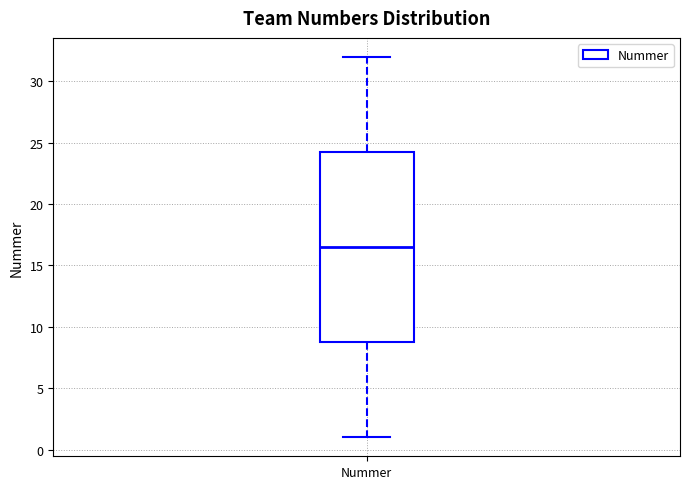

Read this box plot against the y-axis: the position of the median line, the range covered by the box, and the ends of both whiskers. The values are not printed on the chart, so give them approximately, as read against the axis.

median 16.5, box 9.0 to 24.5, whiskers 1.0 to 32.0